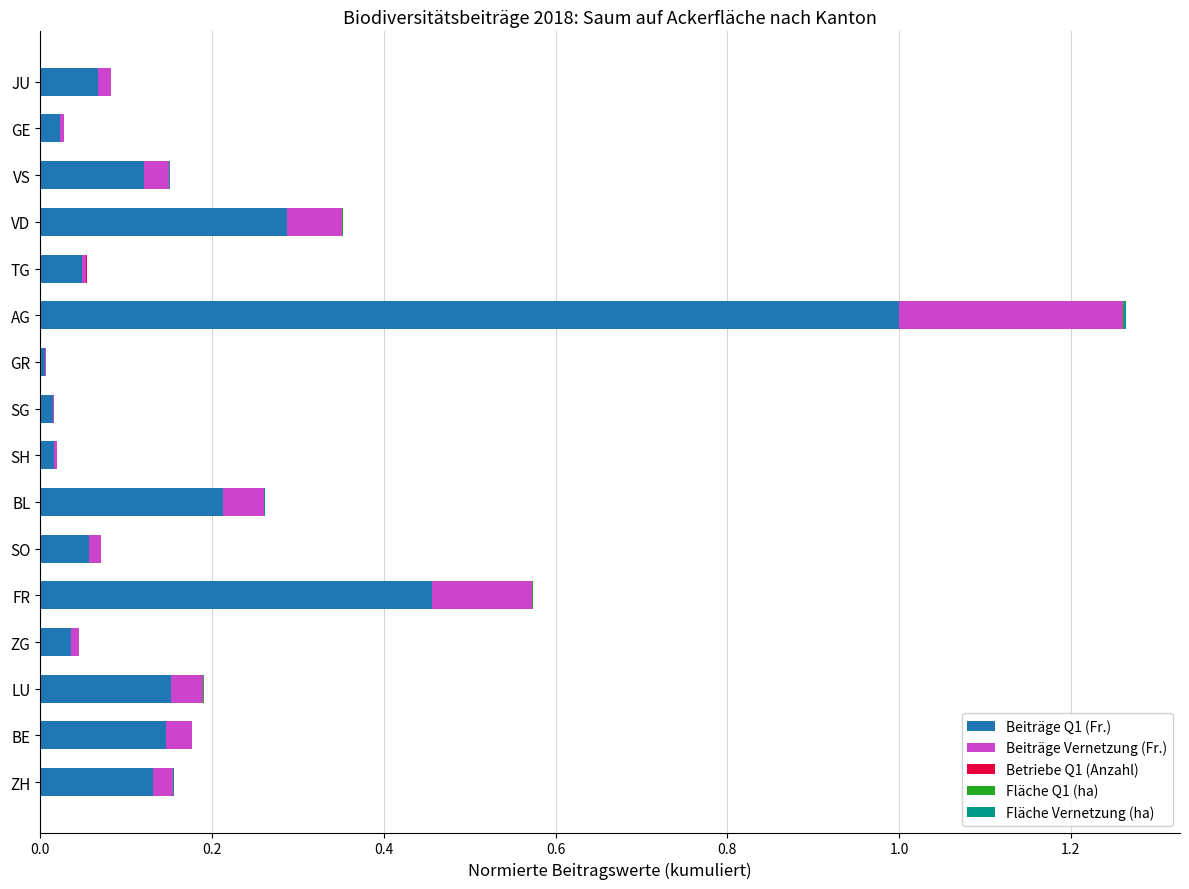

The value of Beiträge Q1 (Fr.) at GR is 0.0. True or false?

True